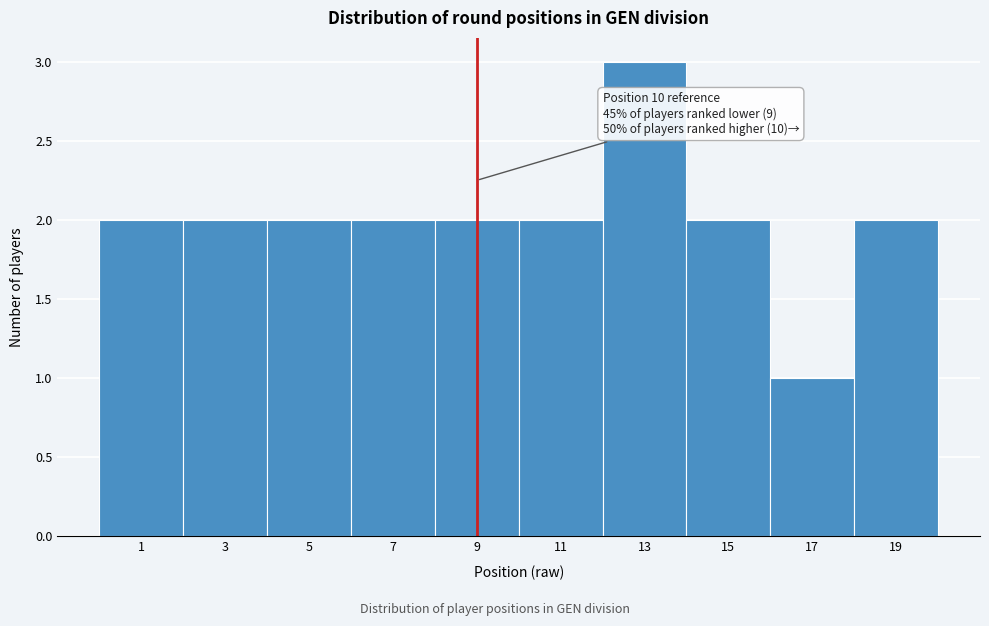

Reading right to left, list all the values displayed in this chart.

2	1	2	3	2	2	2	2	2	2